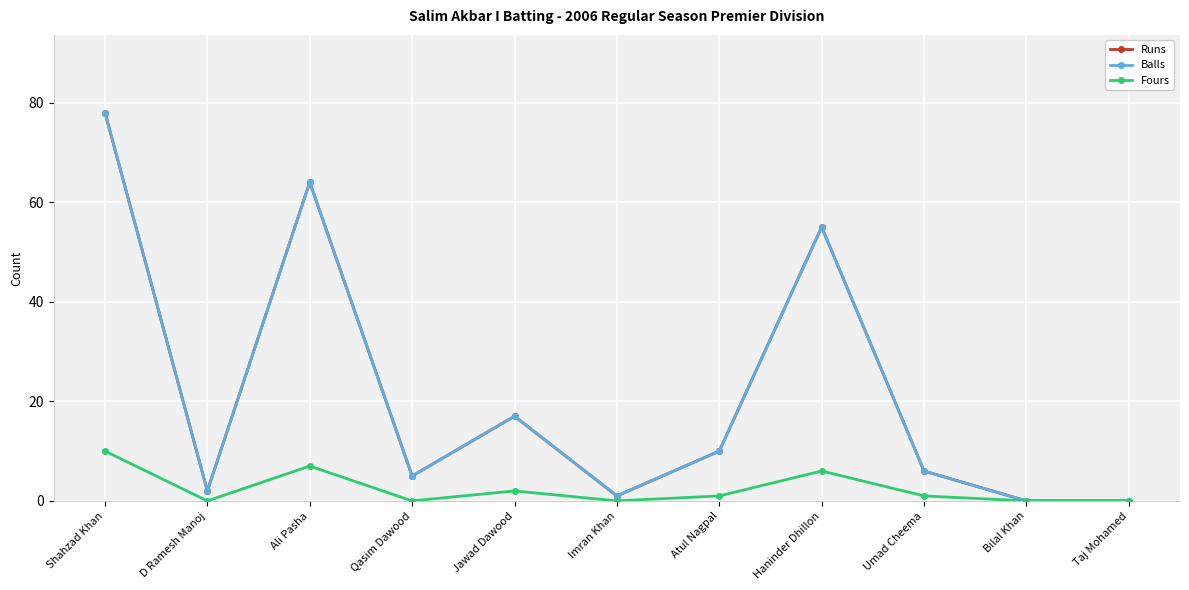

At which label is Runs closest to 39?

Haninder Dhillon